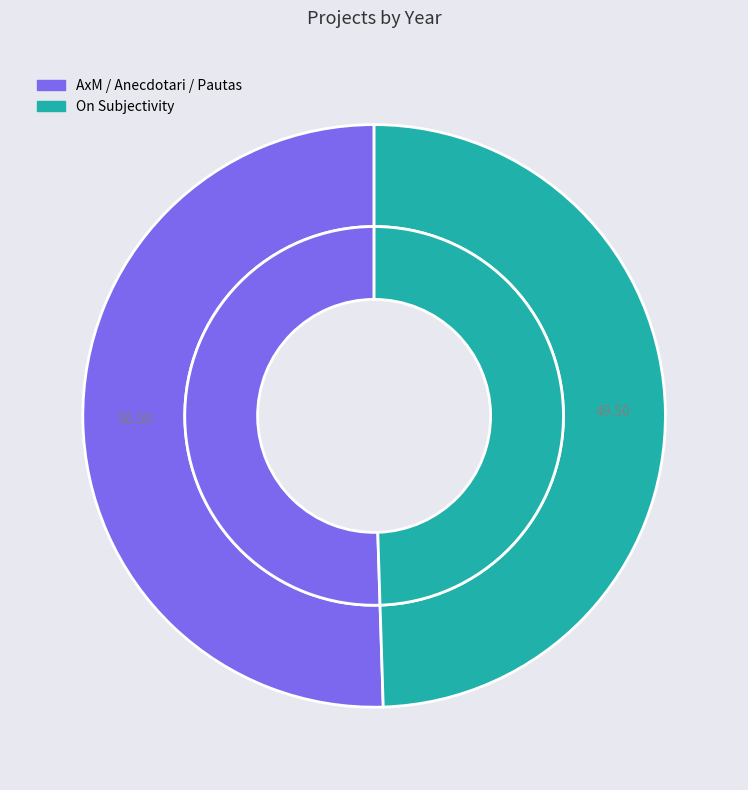

To the nearest percent, what is the average slice percentage?

50%